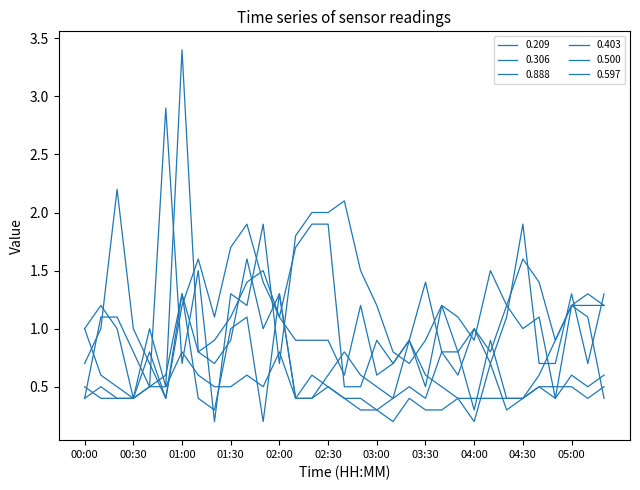

How many lines are shown in the chart?

6